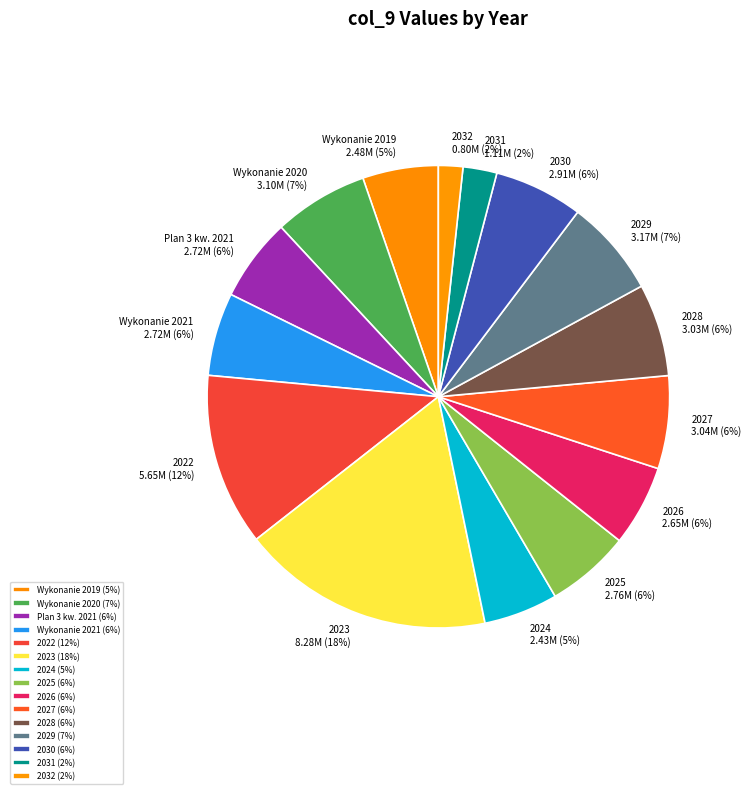

Which slice is the largest?

2023